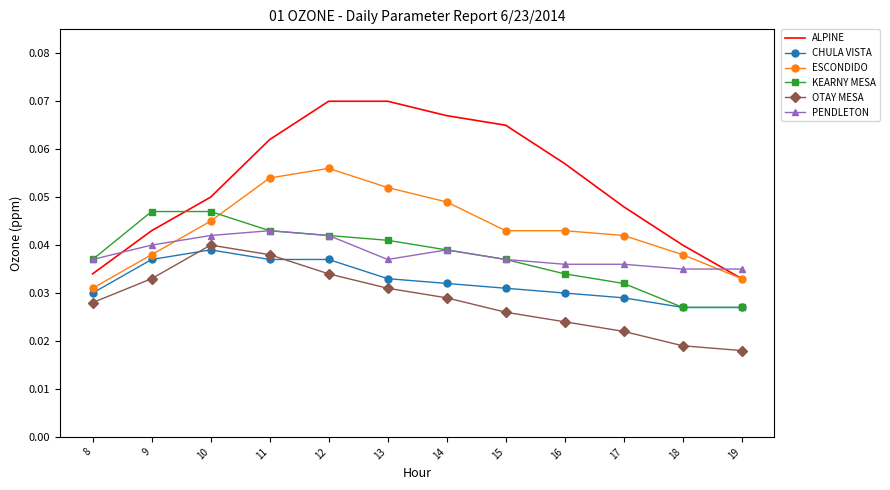

Is the value of CHULA VISTA at 15 greater than the value of ESCONDIDO at 12?

No